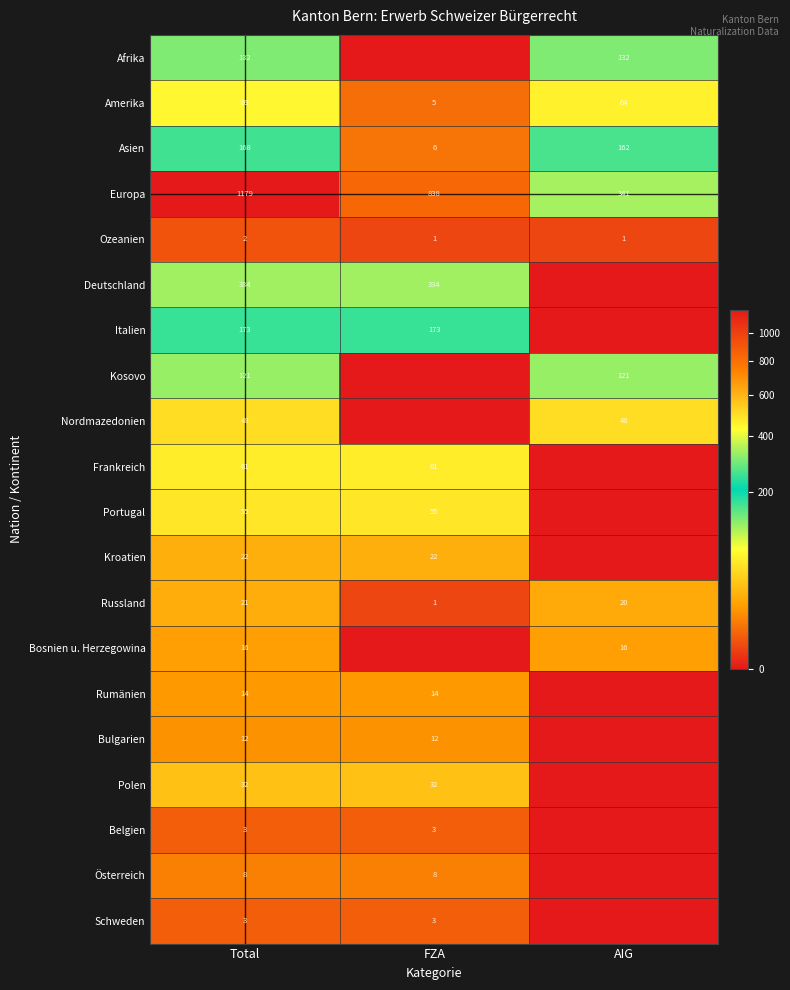

Between FZA and Total, which is larger?

Total